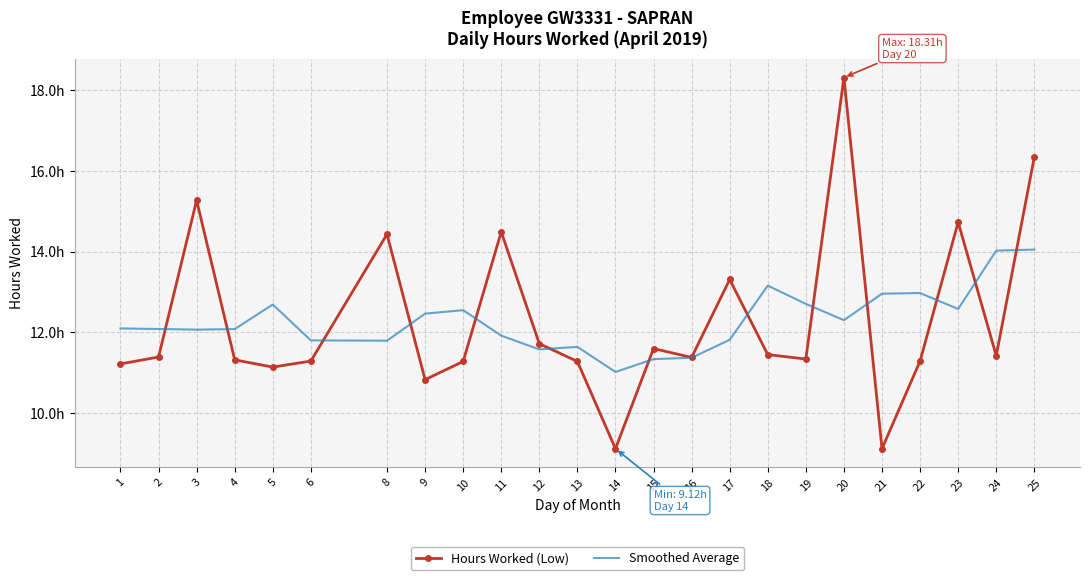

What are all the series names shown in the legend?

Hours Worked (Low), Smoothed Average